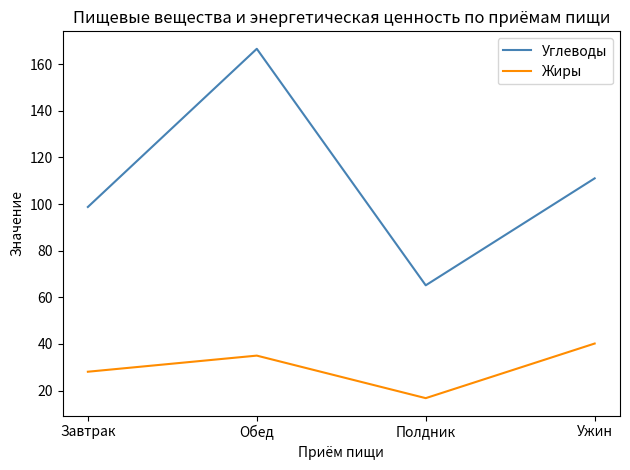

True or false: Углеводы and Жиры cross at least once.

False